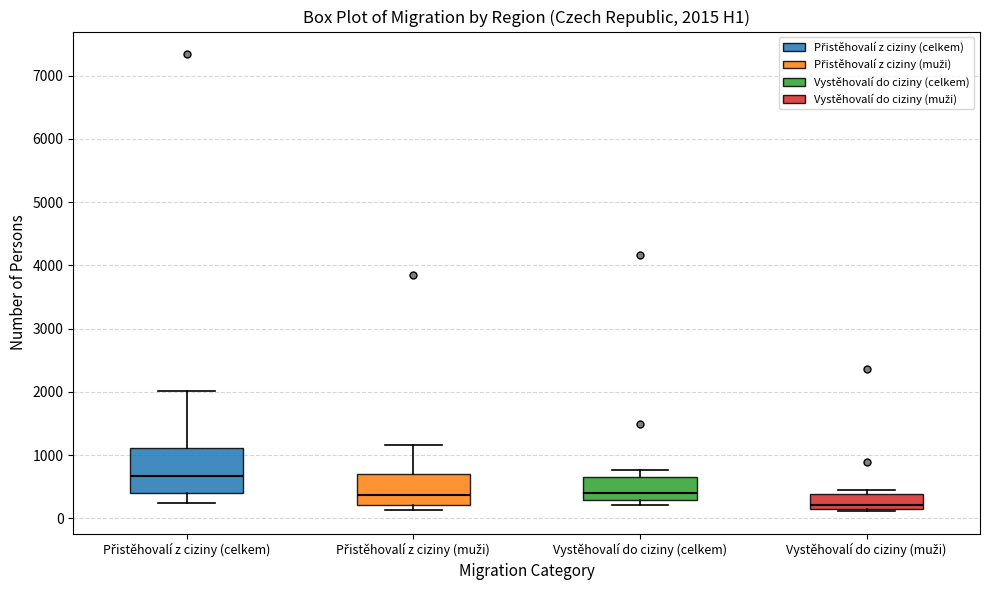

Which box has the highest median line?

Přistěhovalí z ciziny (celkem)